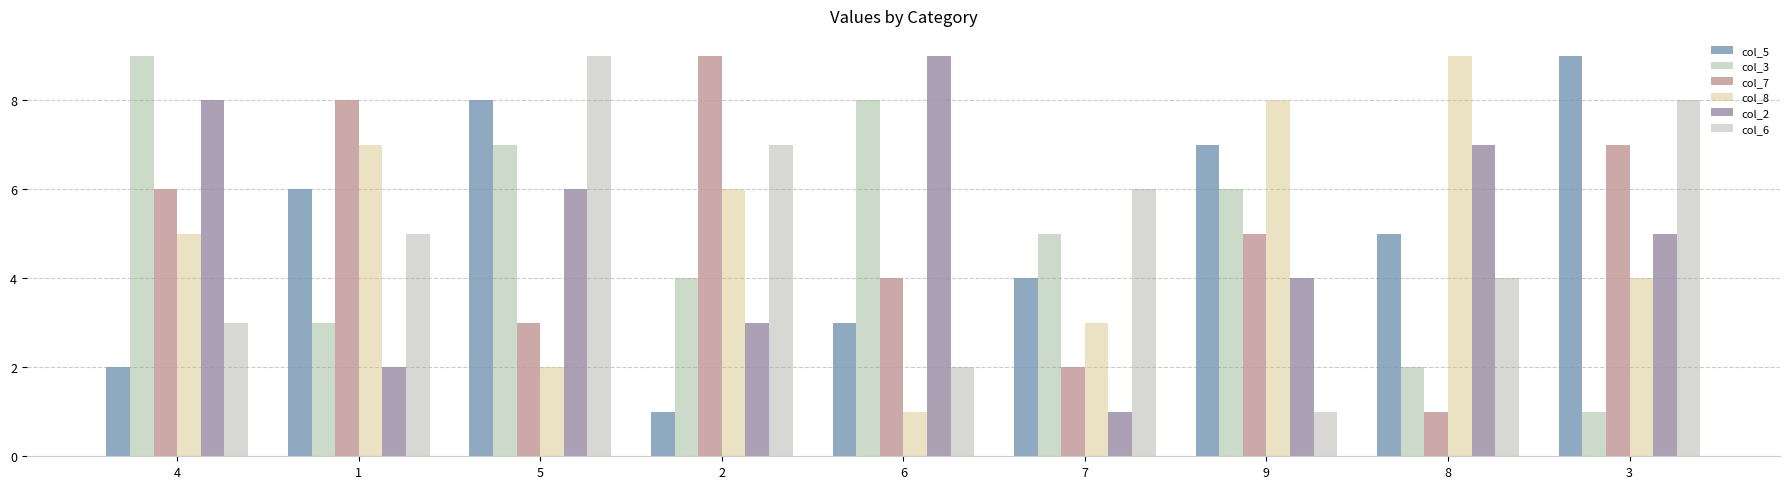

How many col_6 values are between 3 and 7?

5